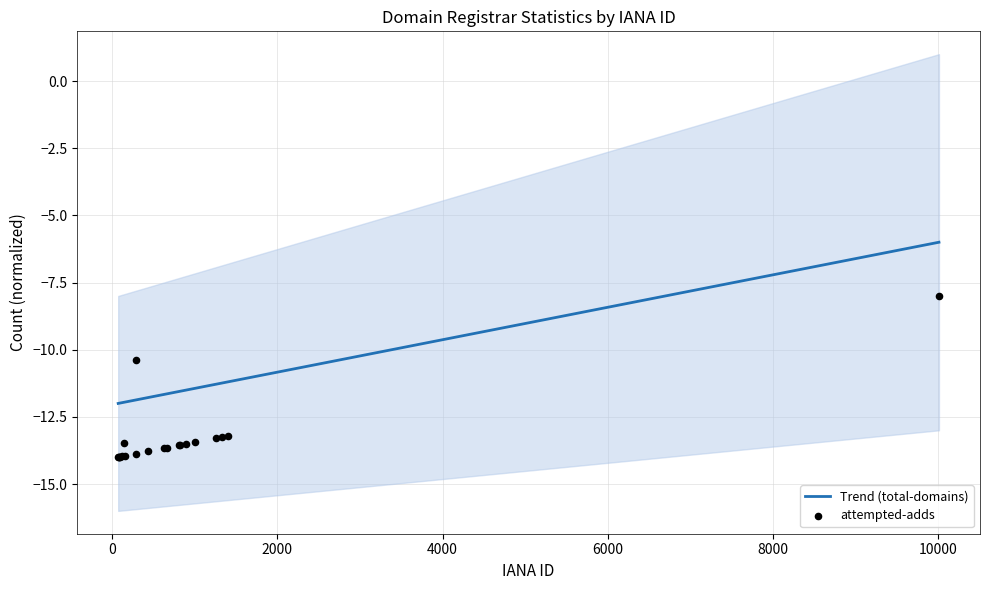

At how many categories does at least one series exceed -8?

1